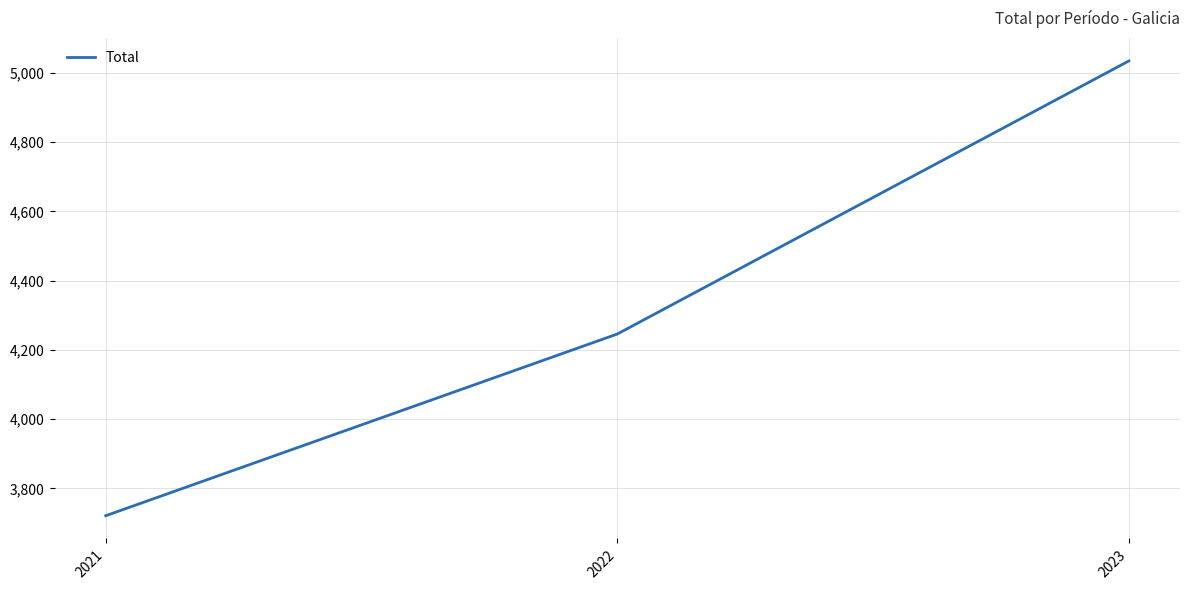

How many values are between 3721 and 5035?

3